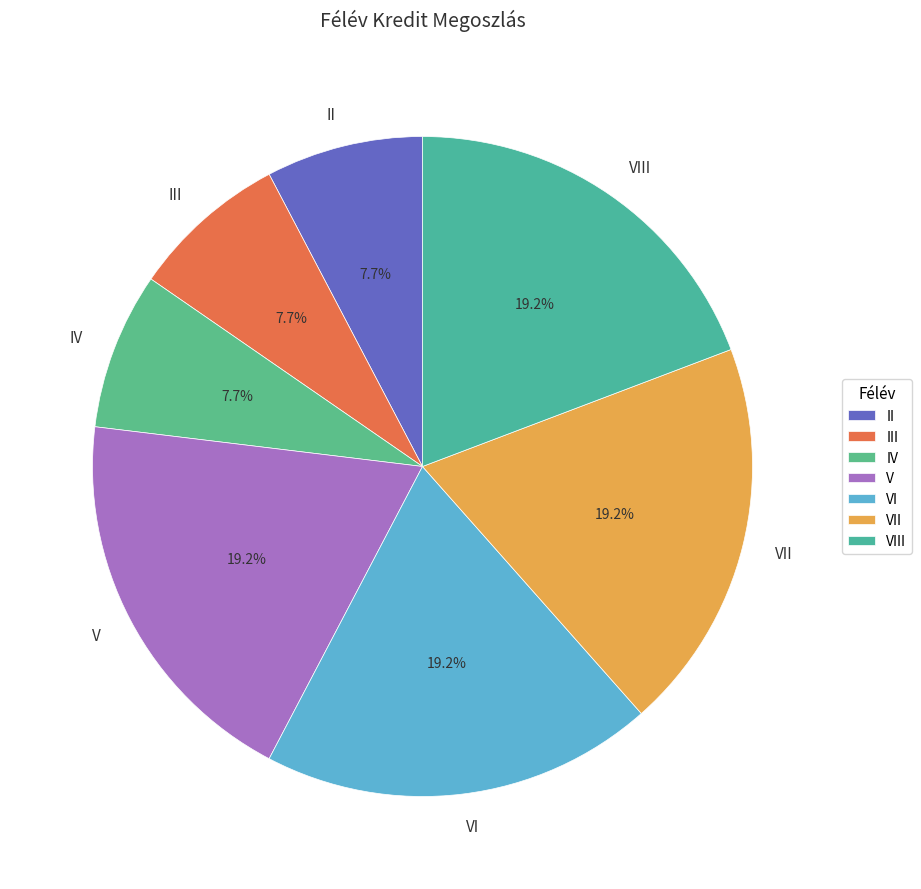

Is there a majority slice in this chart?

No